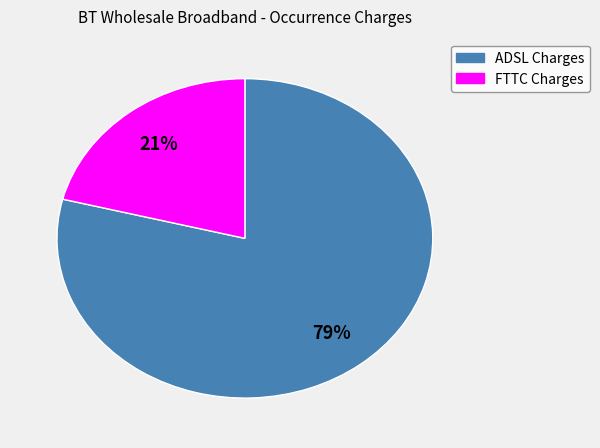

Is there any slice that represents more than half of the pie?

Yes